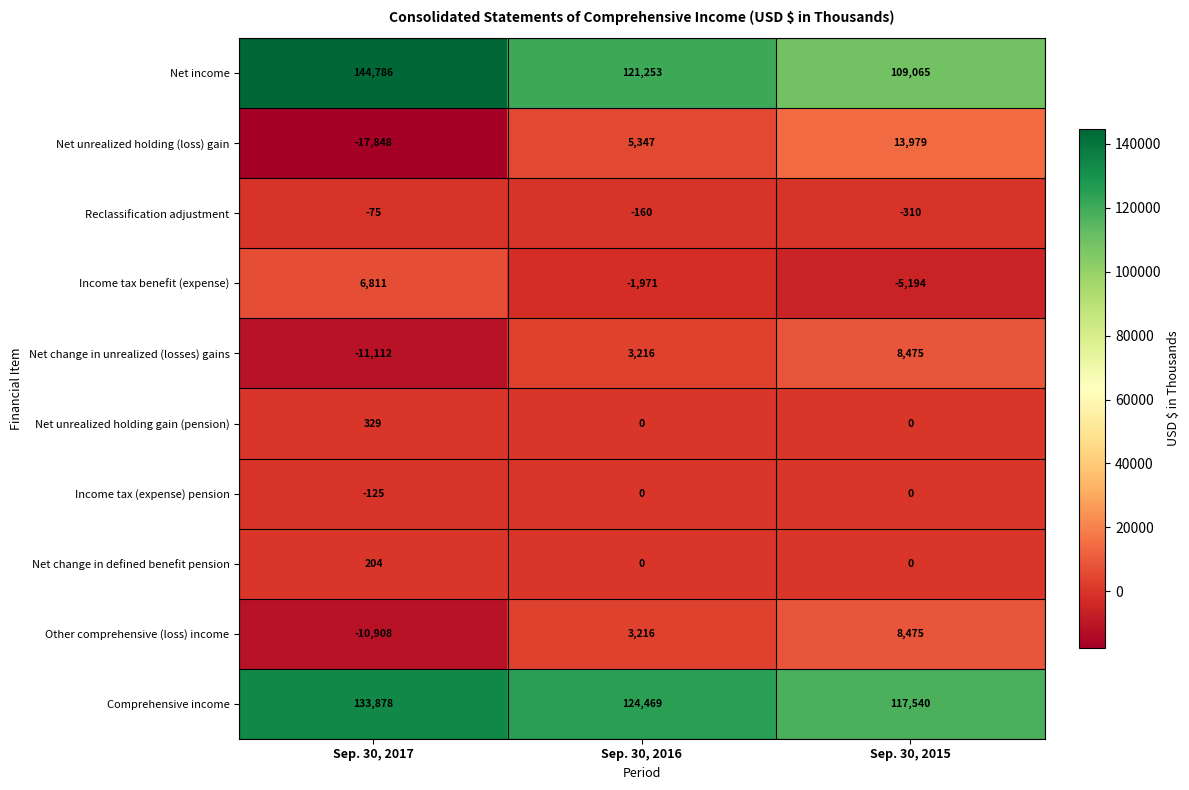

How many values in the Income tax (expense) pension series are below 0?

1